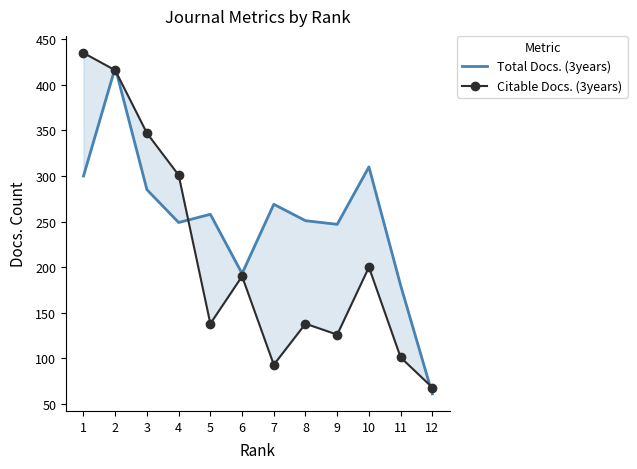

At how many categories does at least one series exceed 388?

2